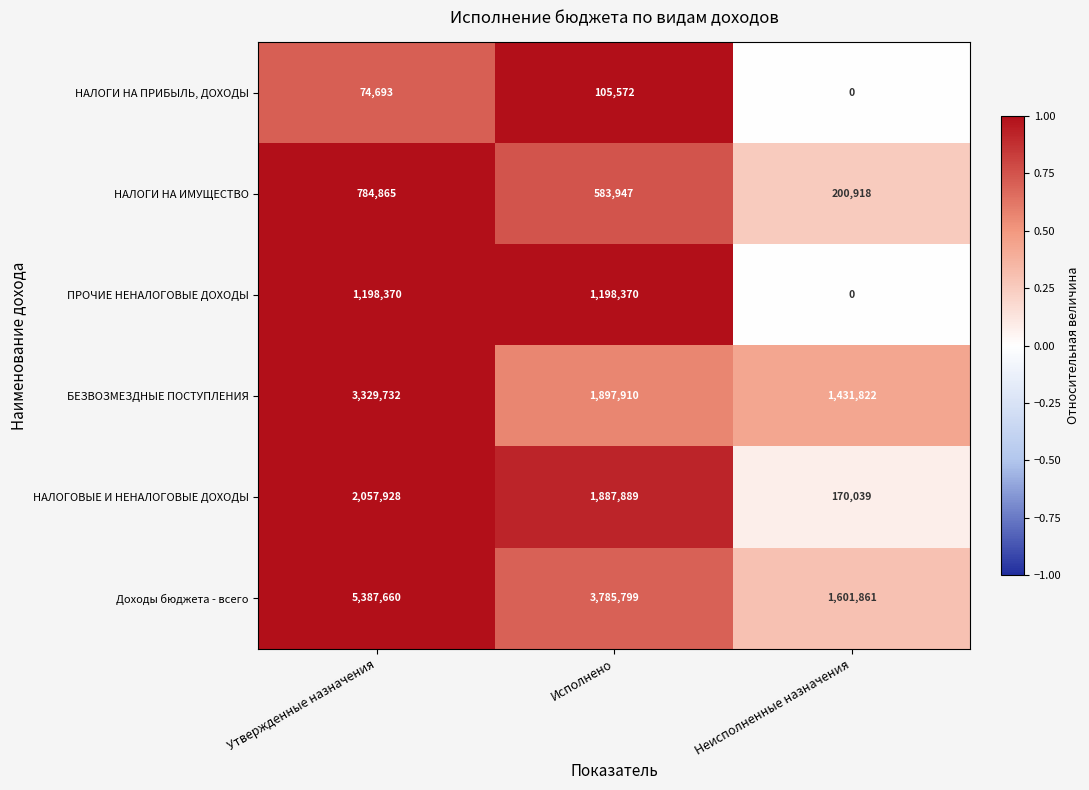

Which category has the lowest value in the Доходы бюджета - всего series?

Неисполненные назначения